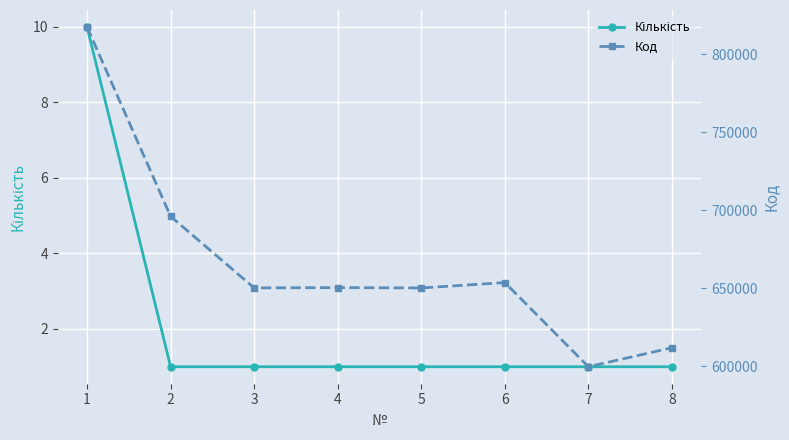

Reading left to right, what are all the values shown in this chart?

Кількість: 10	1	1	1	1	1	1	1
Код: 817376	696016	650164	650362	650133	653585	599647	611820